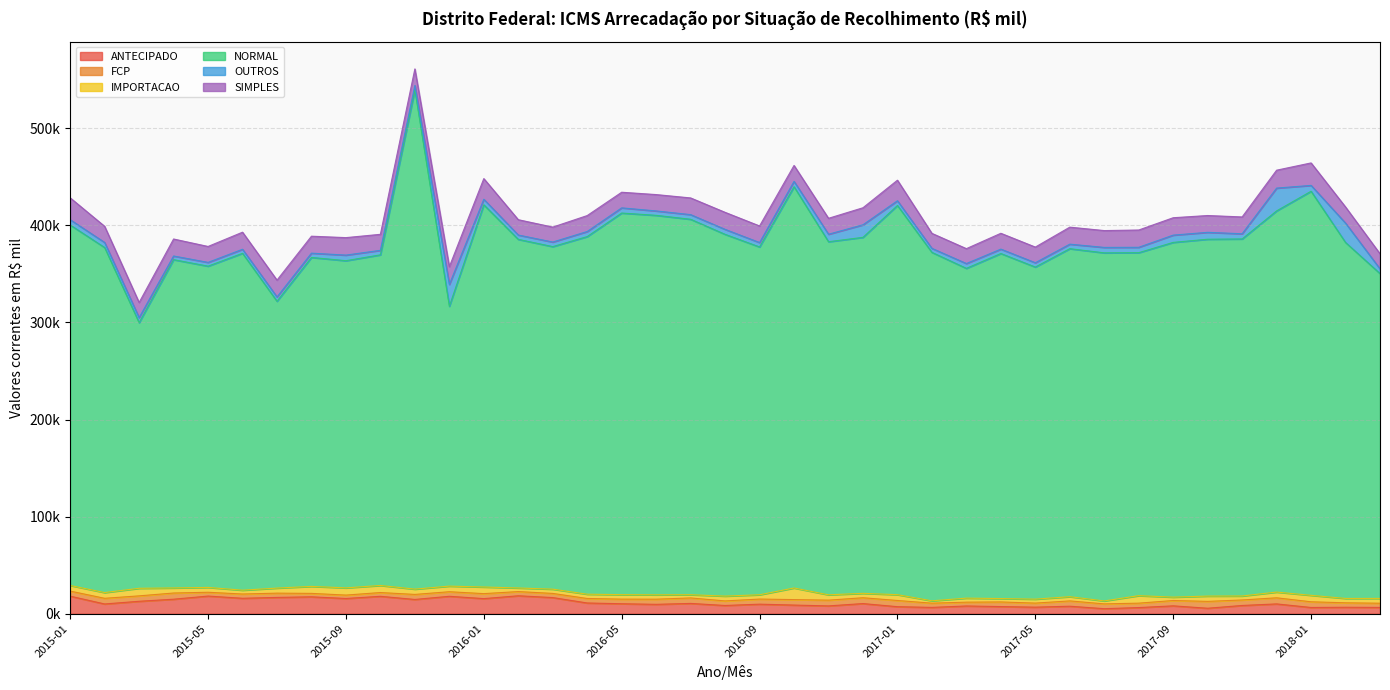

What is the sum of all OUTROS values?

257688.7